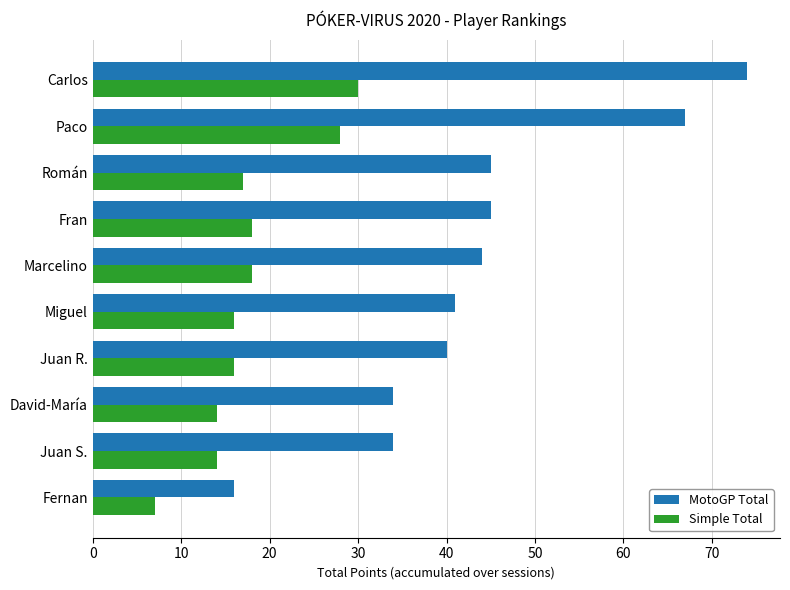

Which series has the largest range (max minus min)?

MotoGP Total